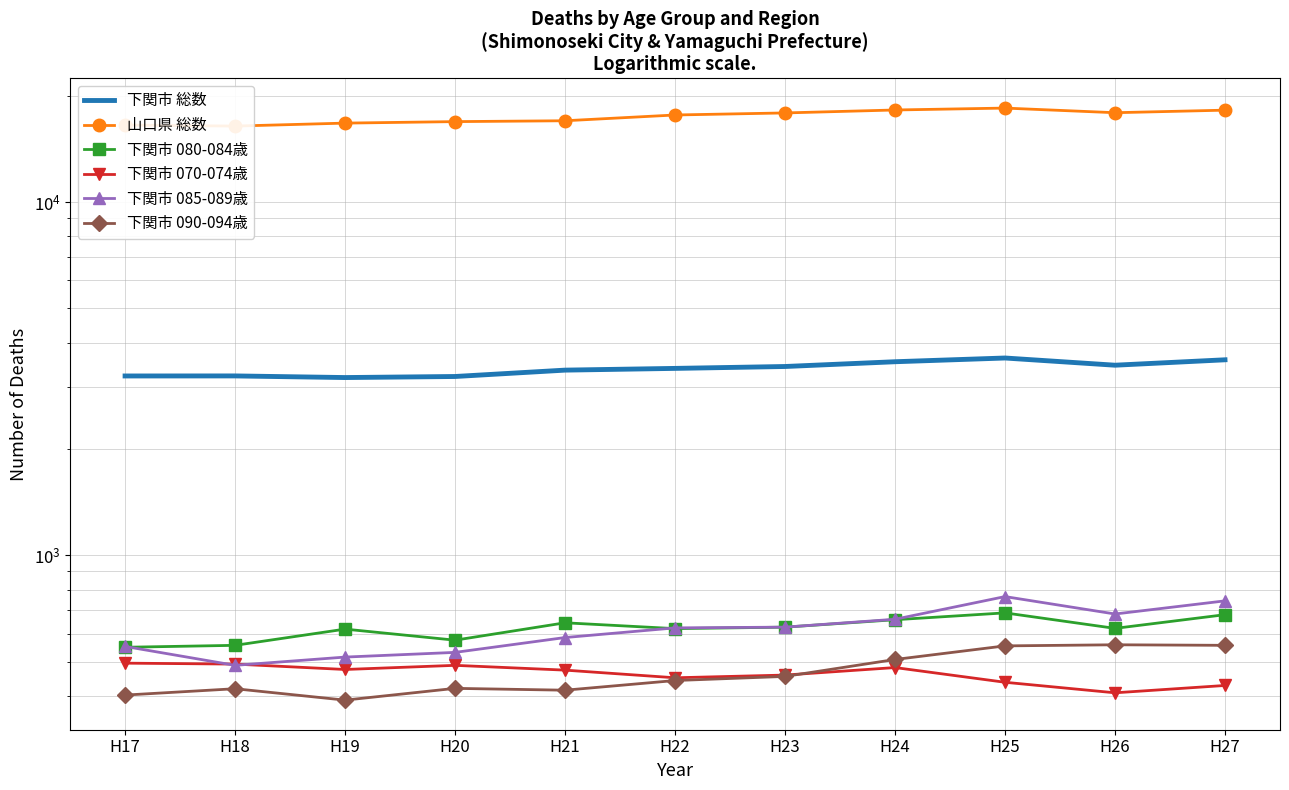

What is the approximate value of 下関市 080-084歳 at H17?

549